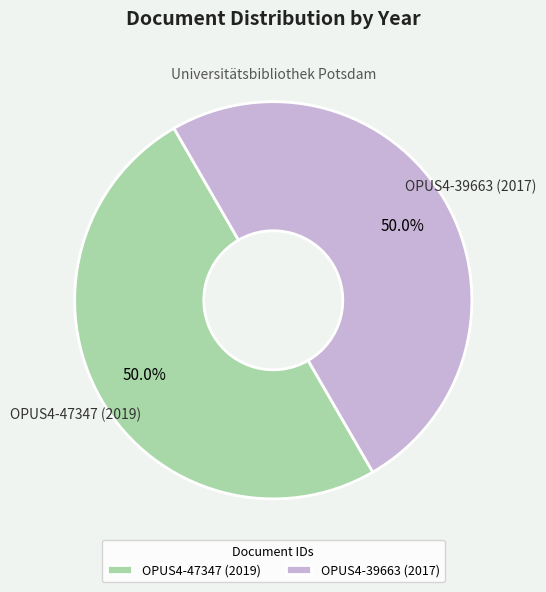

Approximately how many times larger is the value at OPUS4-47347 (2019) compared to OPUS4-39663 (2017)?

1.0